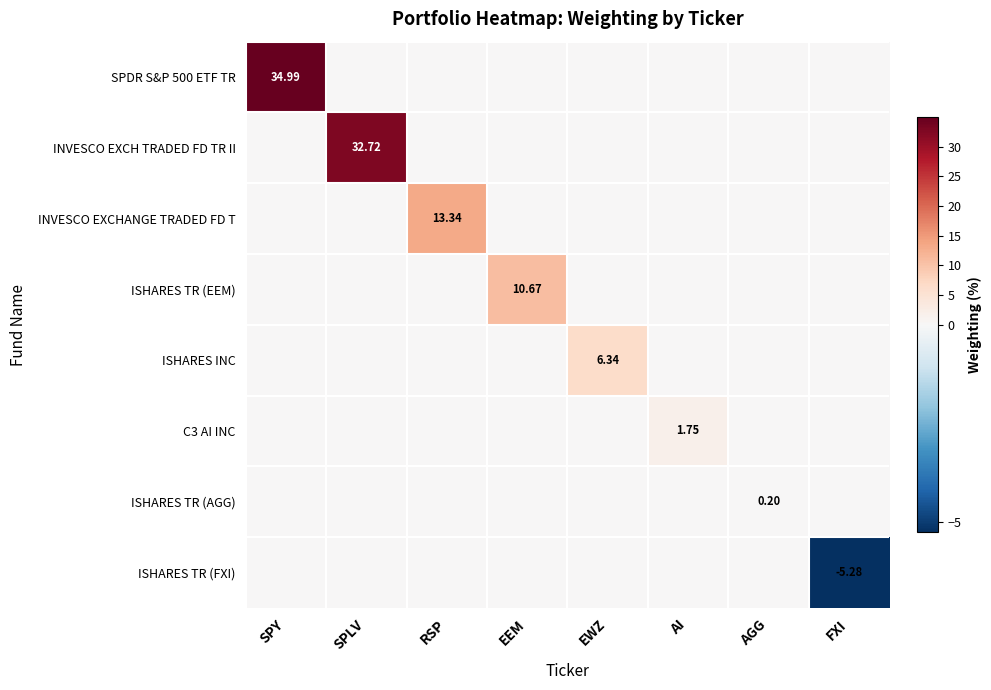

Is it true that INVESCO EXCHANGE TRADED FD T equals 13.3 at RSP?

True